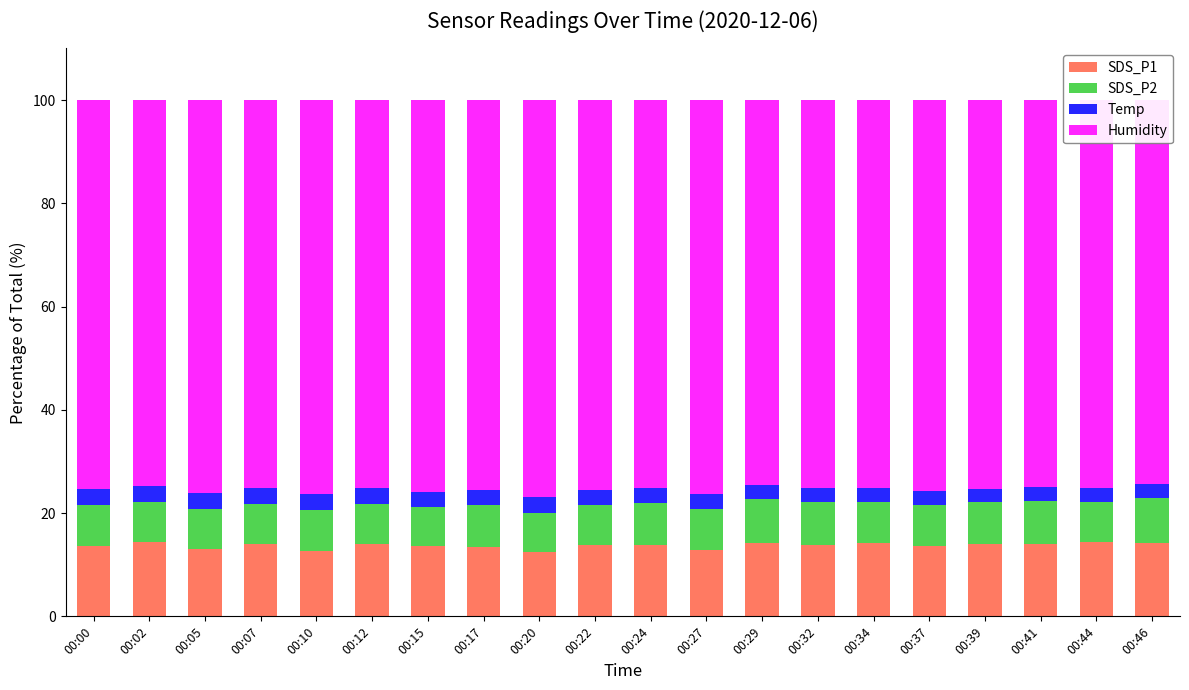

What is the minimum value shown in the chart?

2.6